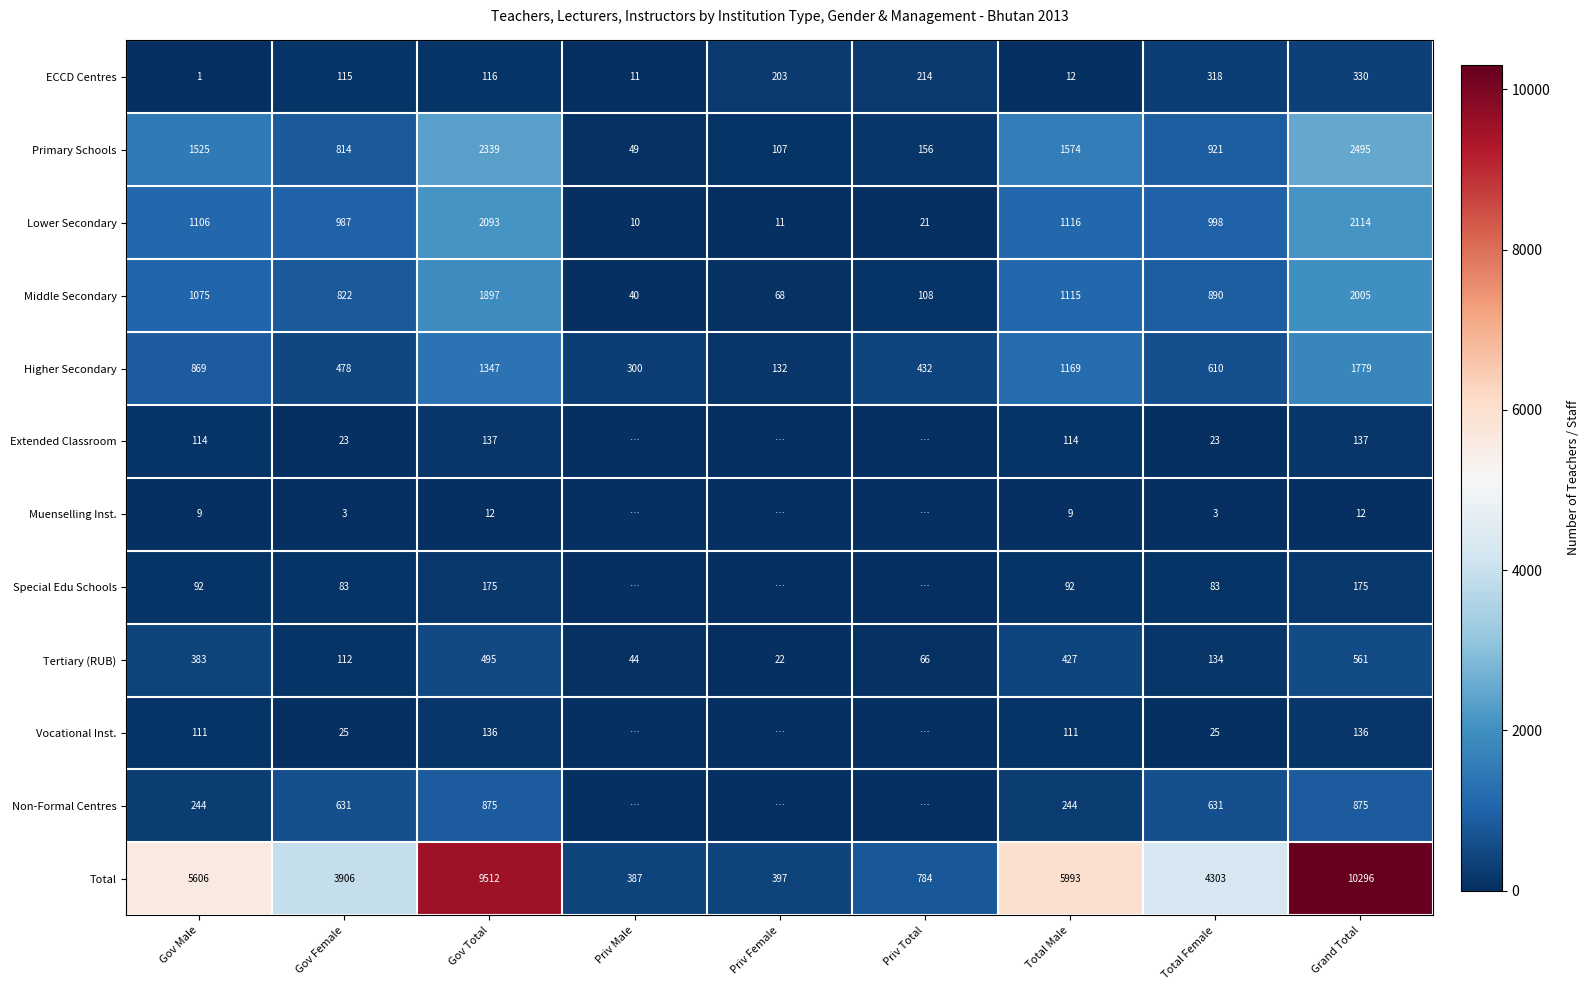

How many data points in ECCD Centres are less than 116?

4